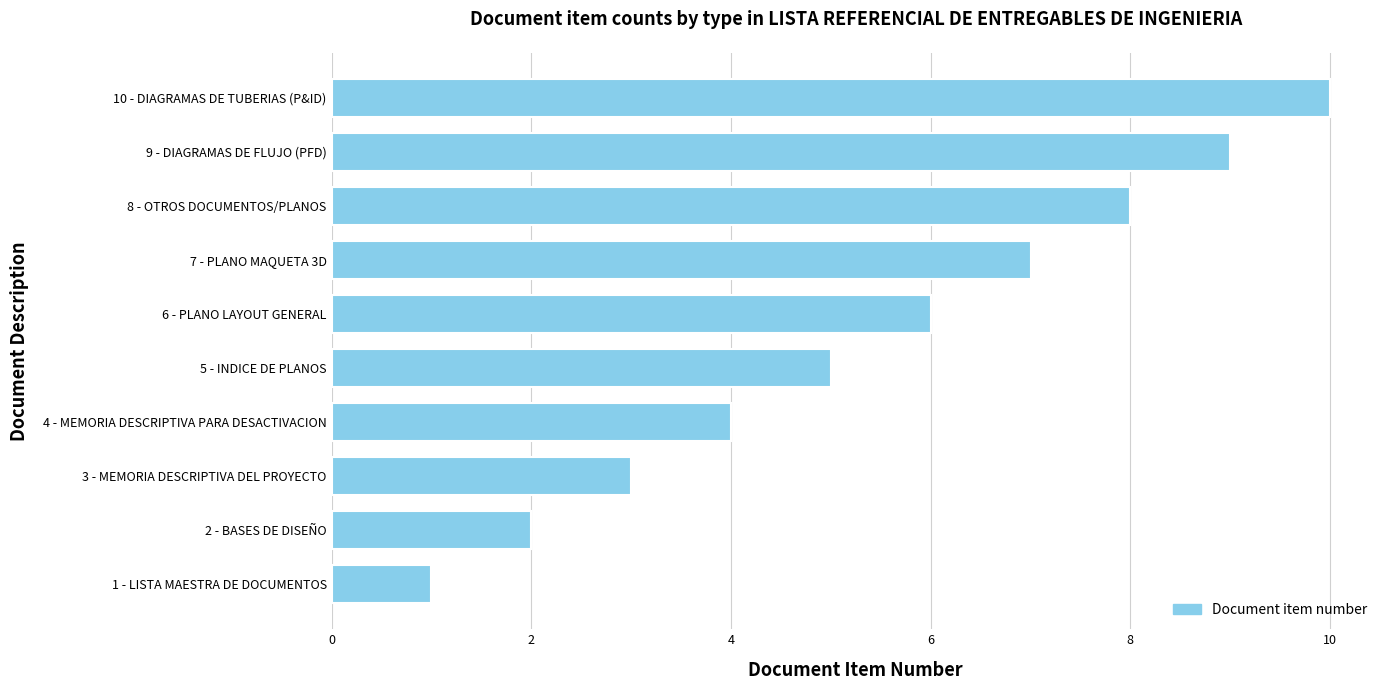

Between 7 - PLANO MAQUETA 3D and 10 - DIAGRAMAS DE TUBERIAS (P&ID), which is larger?

10 - DIAGRAMAS DE TUBERIAS (P&ID)